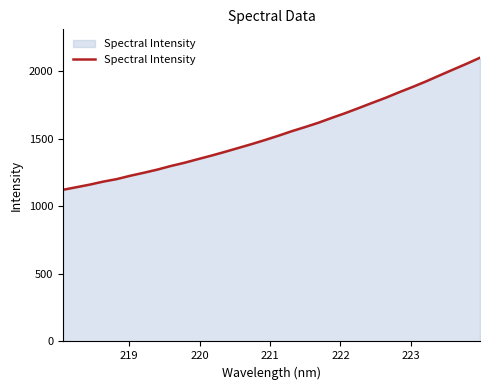

What is the difference between the maximum and minimum values?

977.5